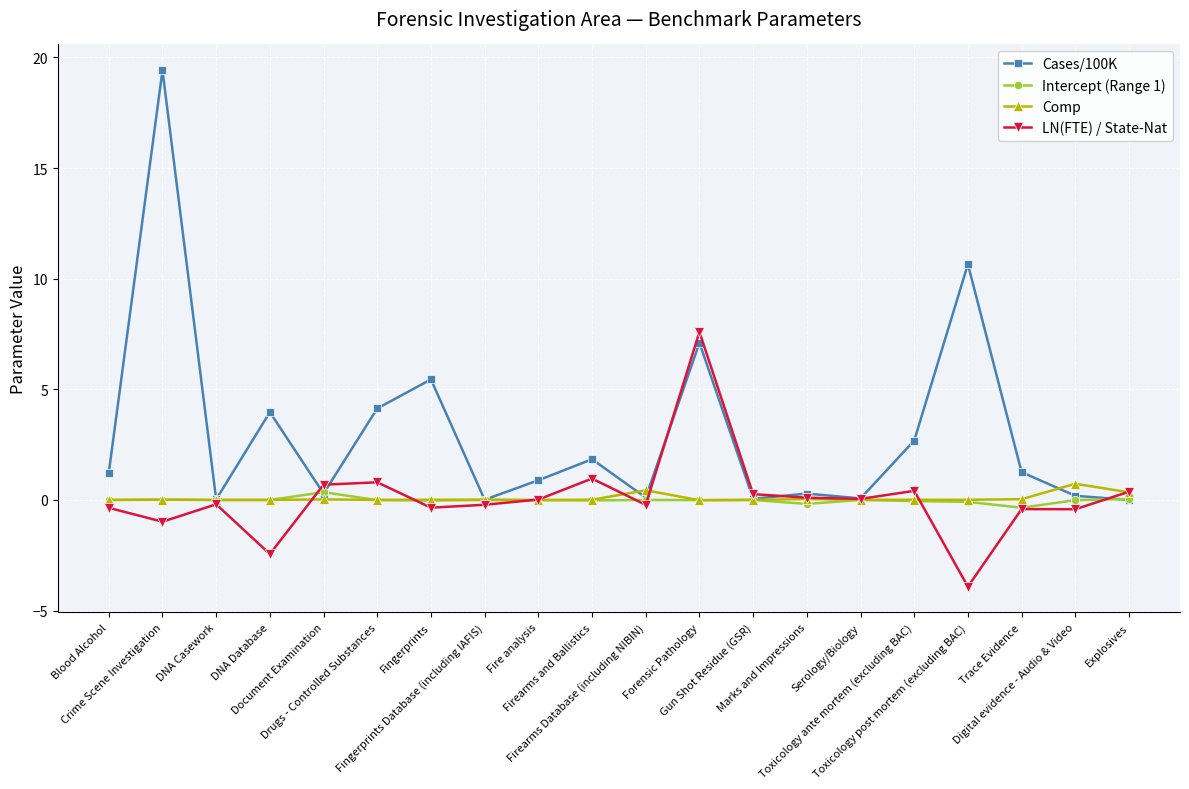

List the series in order of their peak value, highest first.

Cases/100K, LN(FTE) / State-Nat, Comp, Intercept (Range 1)